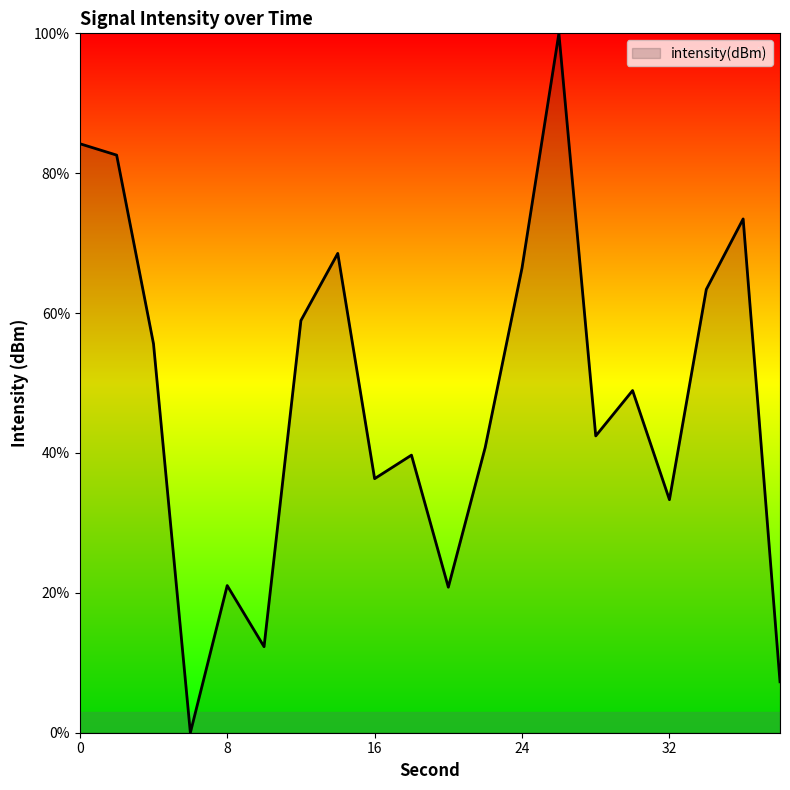

How many positive values are there?

19